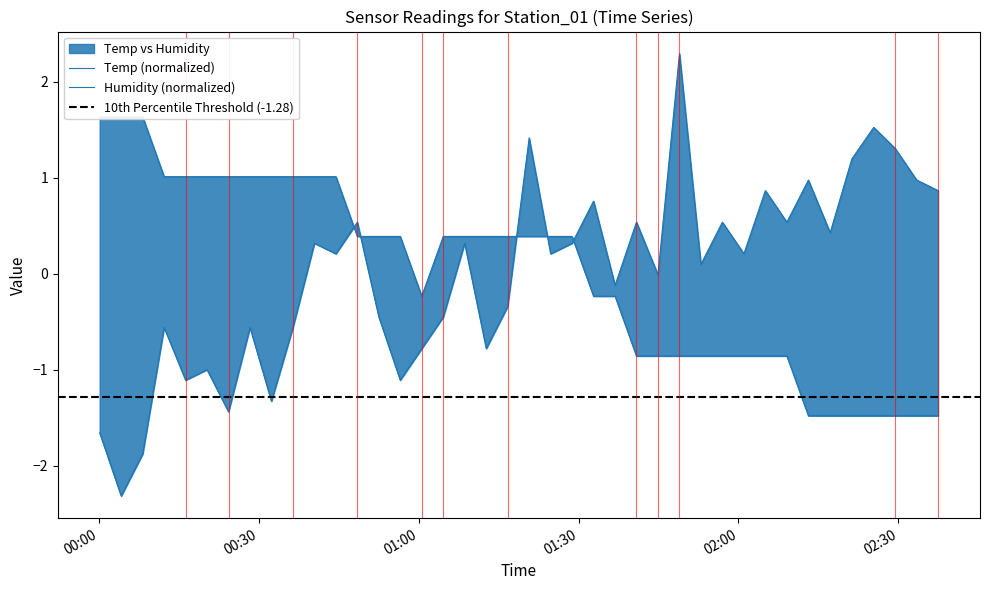

How many distinct data groups are displayed?

2